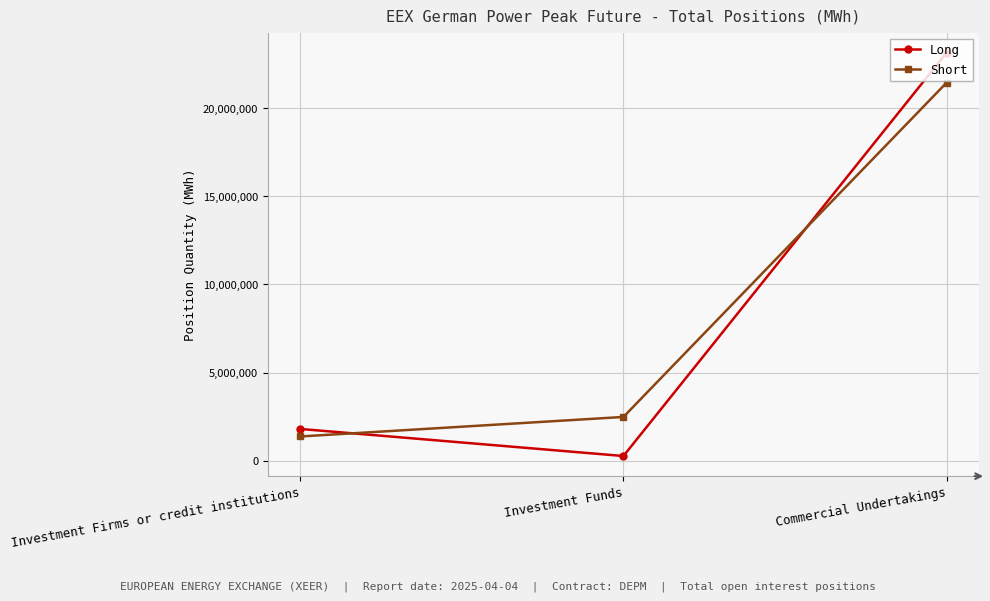

At which label is Long closest to 11708640?

Investment Firms or credit institutions